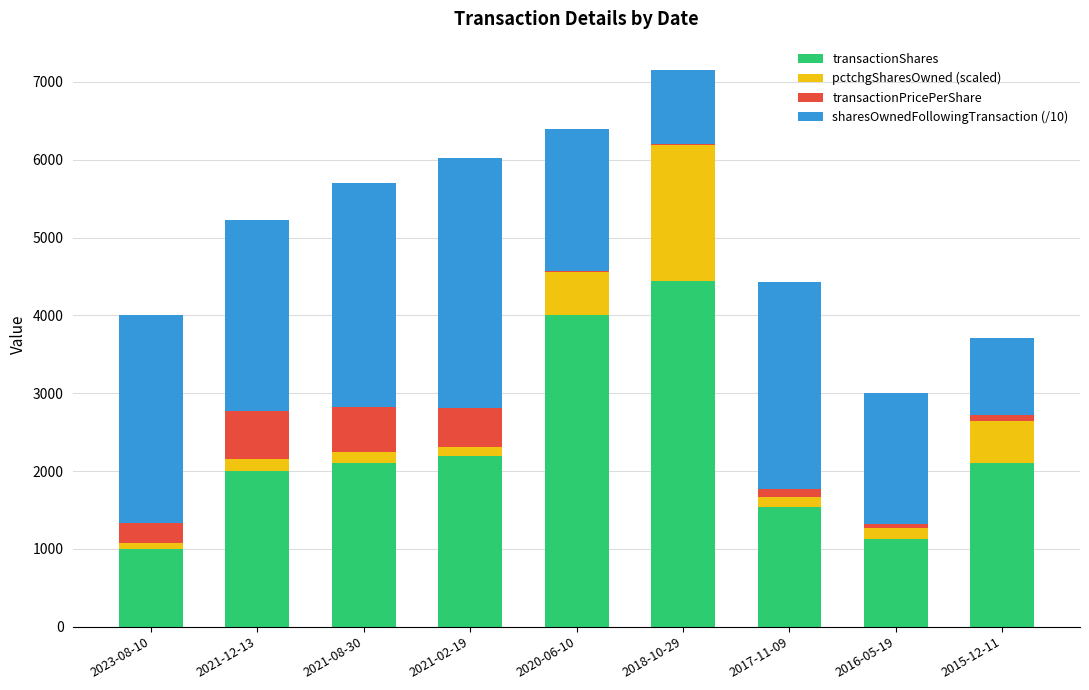

Count the number of categories in the chart.

9